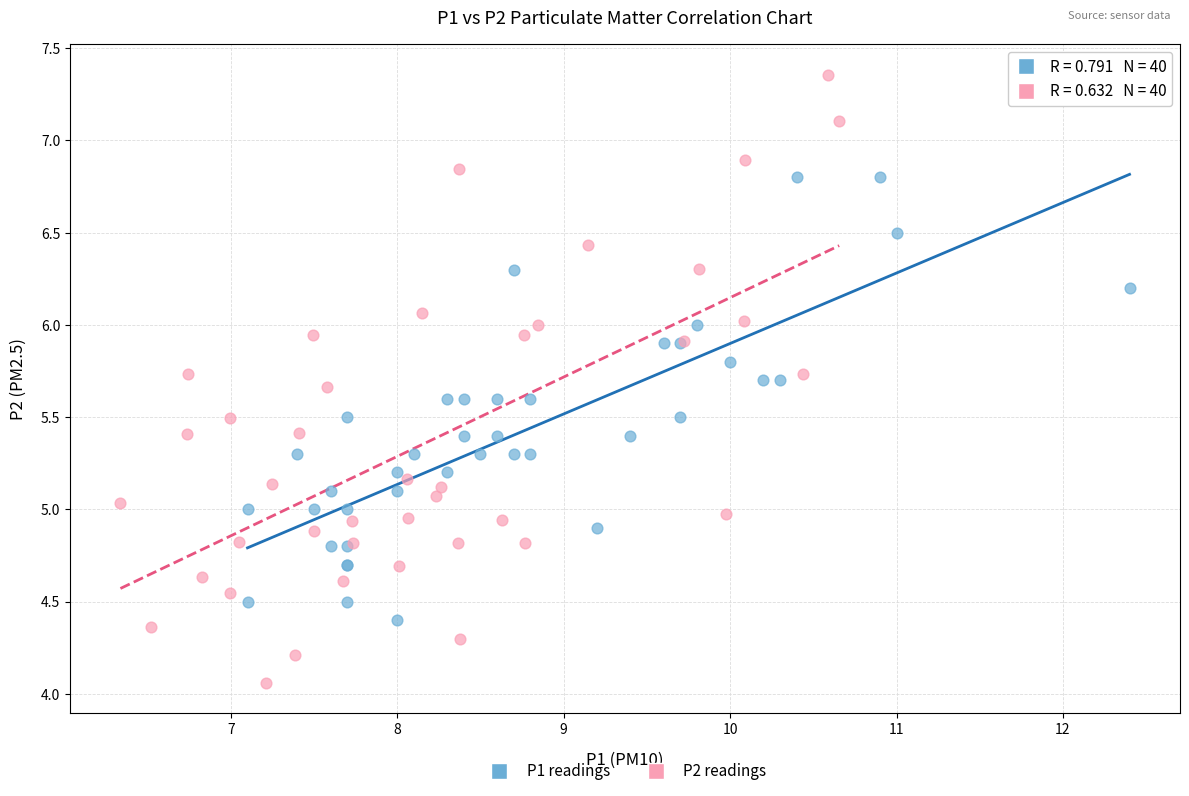

Which series has the widest spread of Y values?

P2 readings